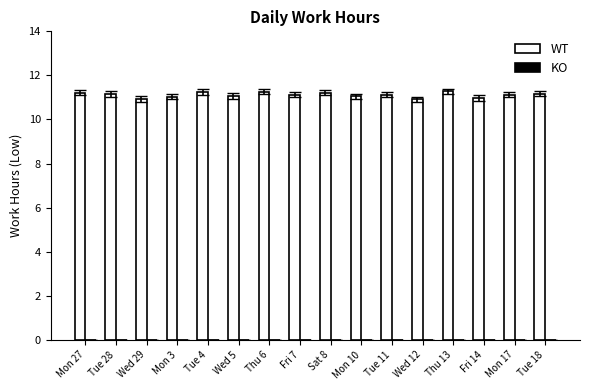

What position from the right is Wed 29?

14